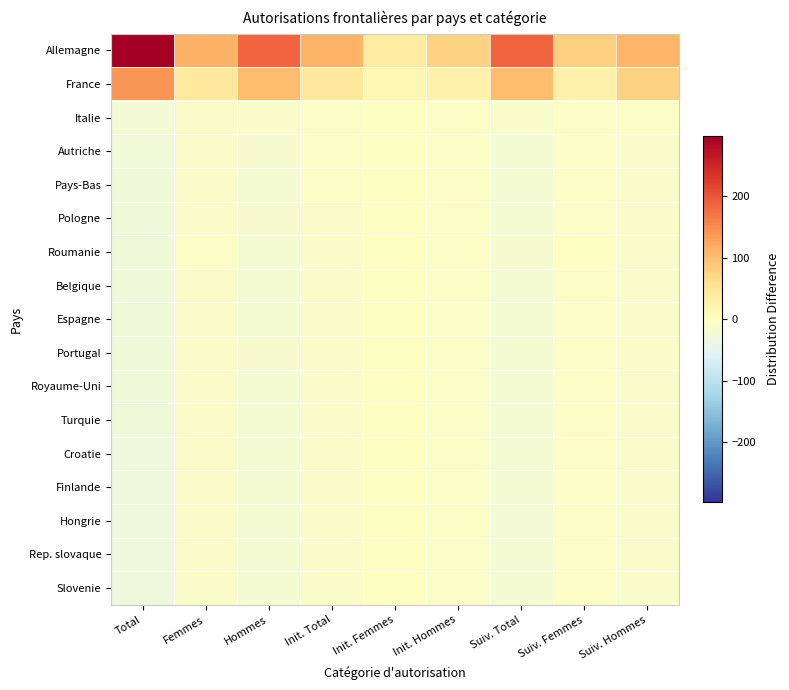

What is the spread (max minus min) of values at Total?

328.0